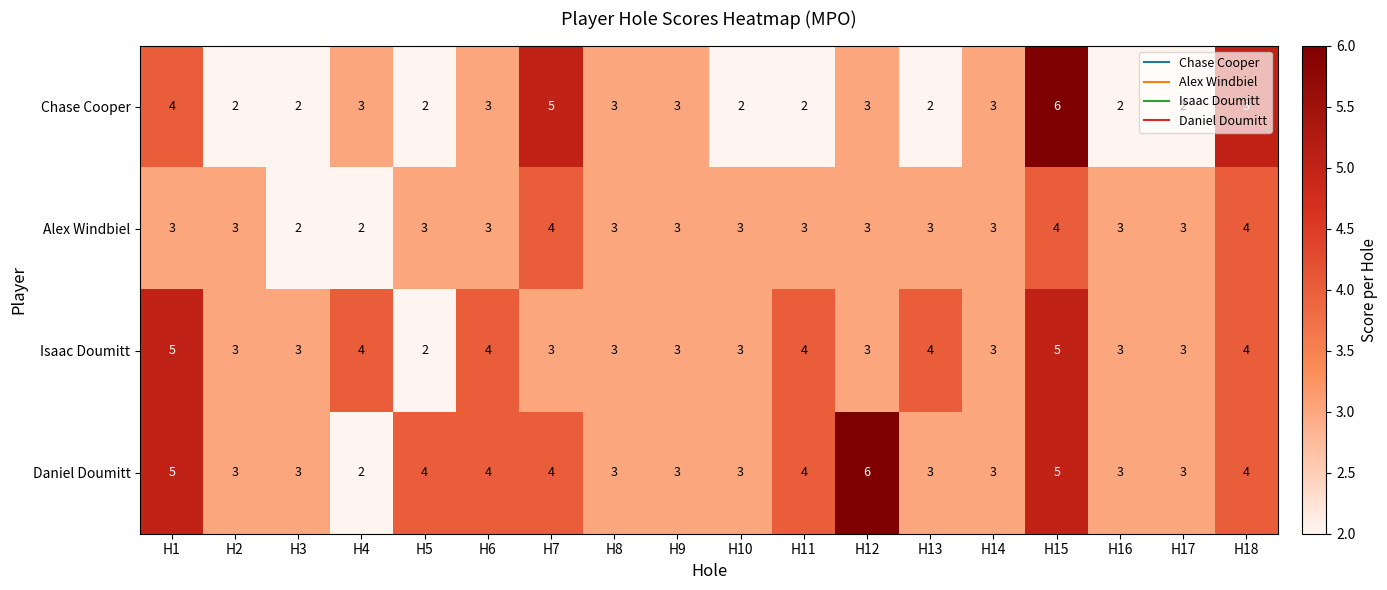

What is the spread (max minus min) of values at H12?

3